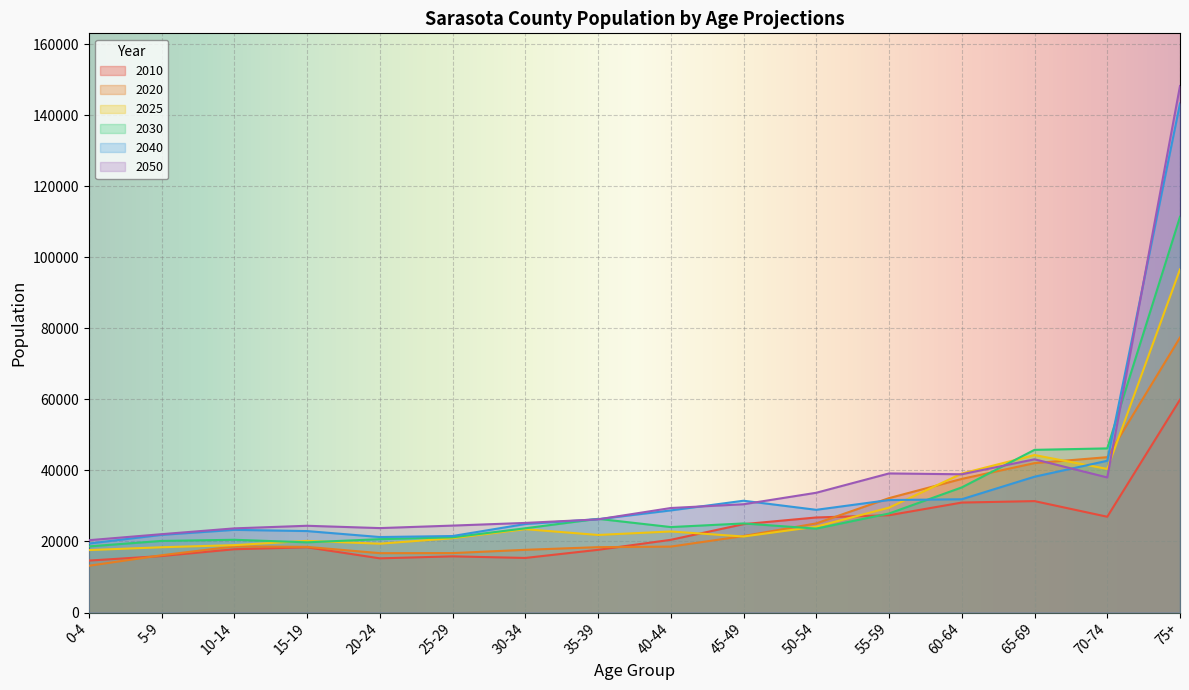

What is the difference between the highest and lowest values at 30-34?

9857